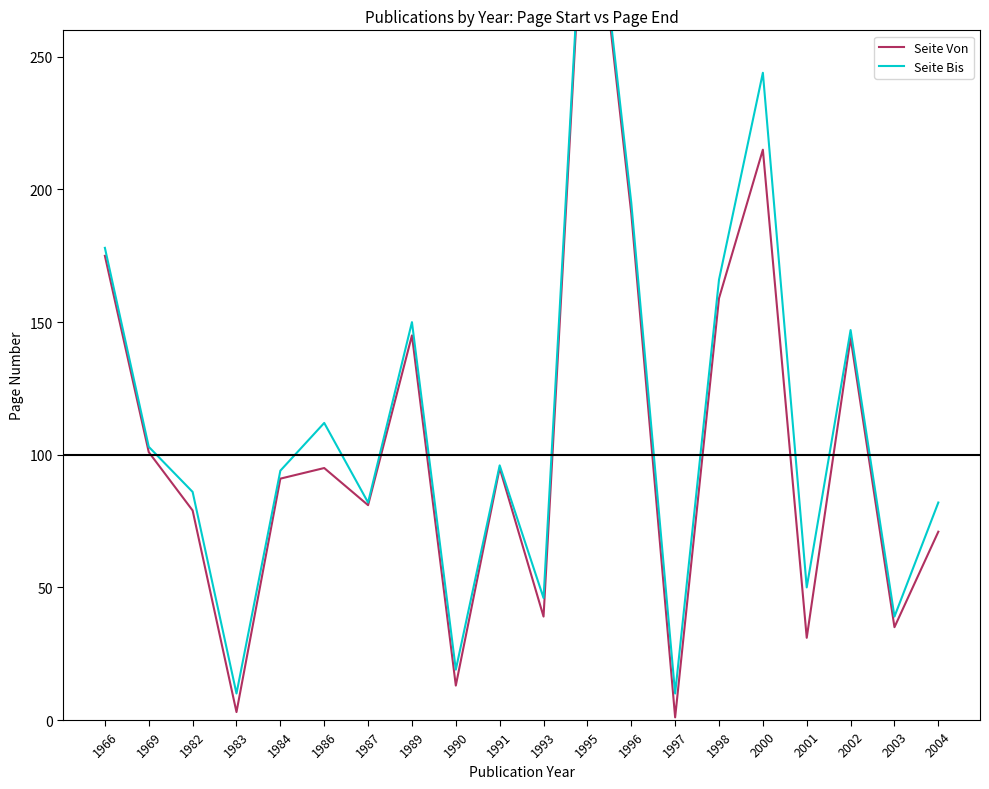

Rank the series at 1998 from highest to lowest value.

Seite Bis, Seite Von